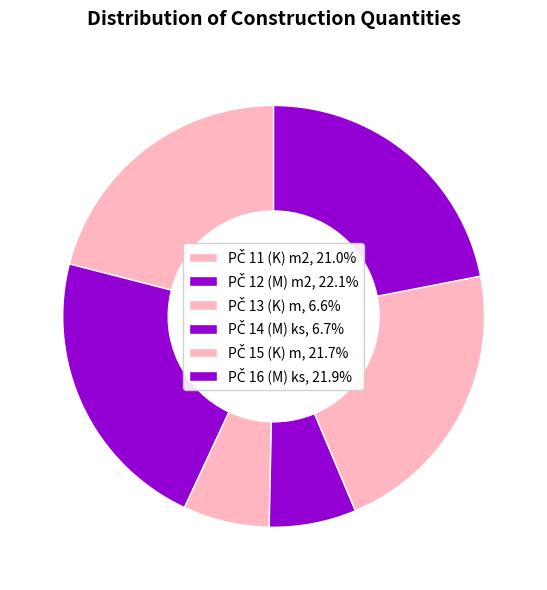

Is it true that PČ 11 (K) m2 is 12% of the pie?

False